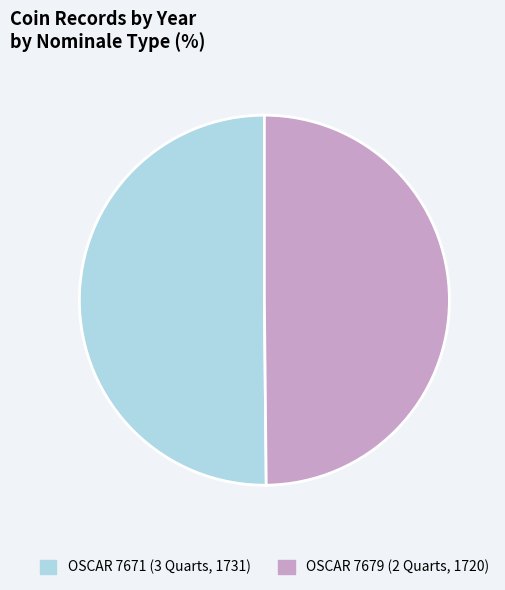

Combined, do OSCAR 7671 (3 Quarts, 1731) and OSCAR 7679 (2 Quarts, 1720) account for over 50%?

Yes